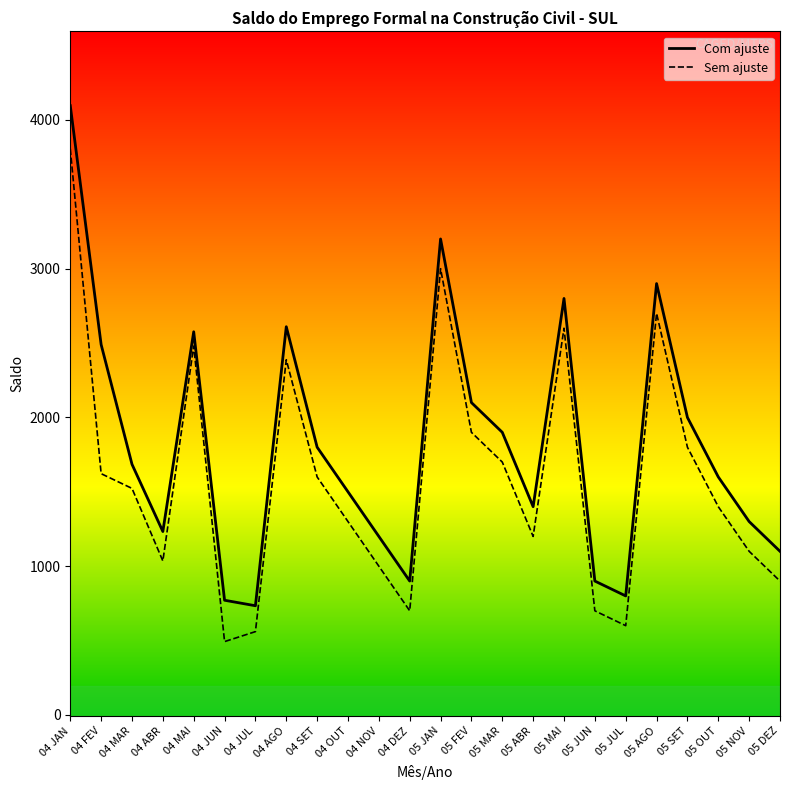

Which series has the widest spread of values?

Com ajuste